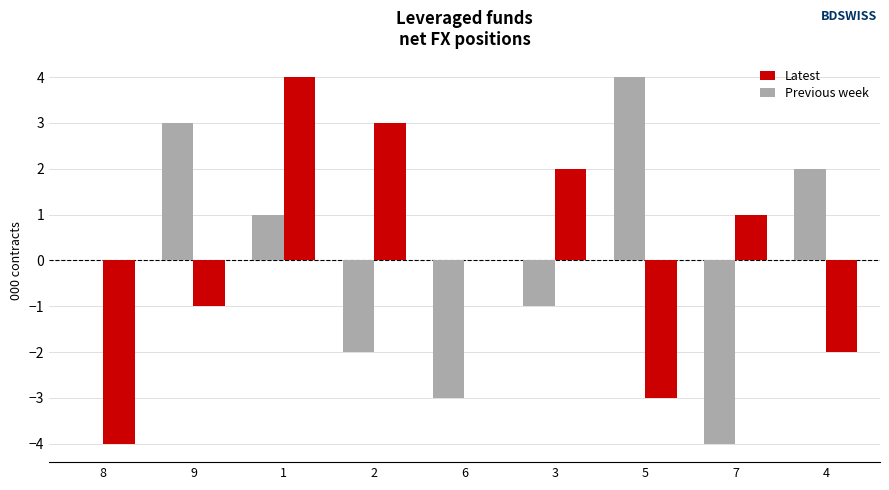

Which series changed the most between 9 and 2?

Previous week